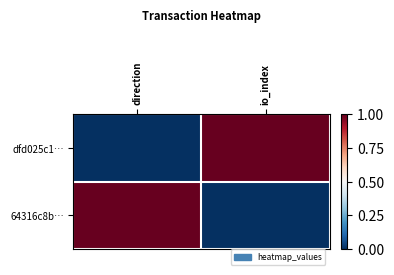

At direction, list the series in order from largest to smallest.

64316c8b…, dfd025c1…